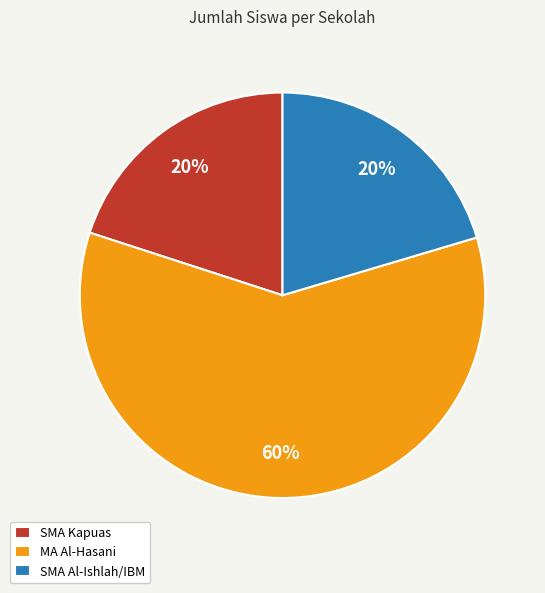

Combined, do SMA Kapuas and SMA Al-Ishlah/IBM account for over 50%?

No